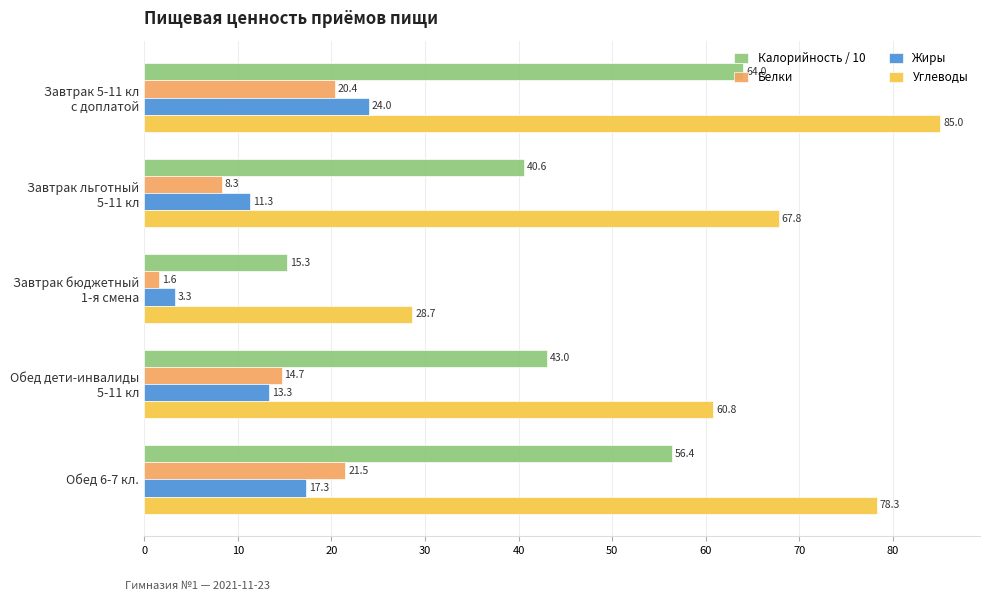

How many categories are shown in the chart?

5